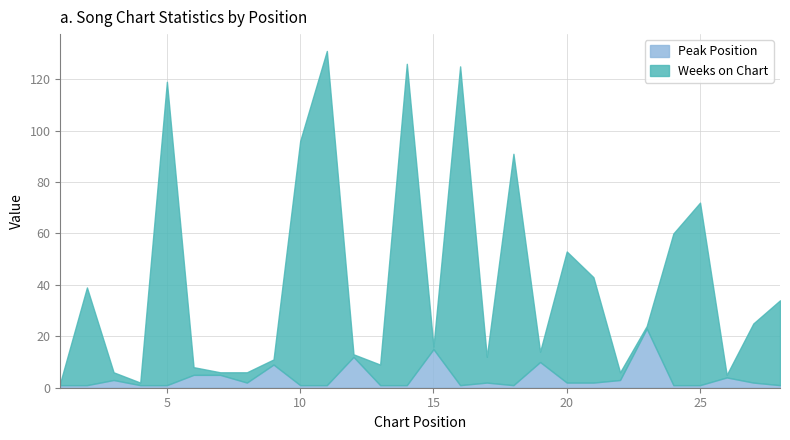

List the series in order of their overall mean, highest first.

Weeks on Chart, Peak Position